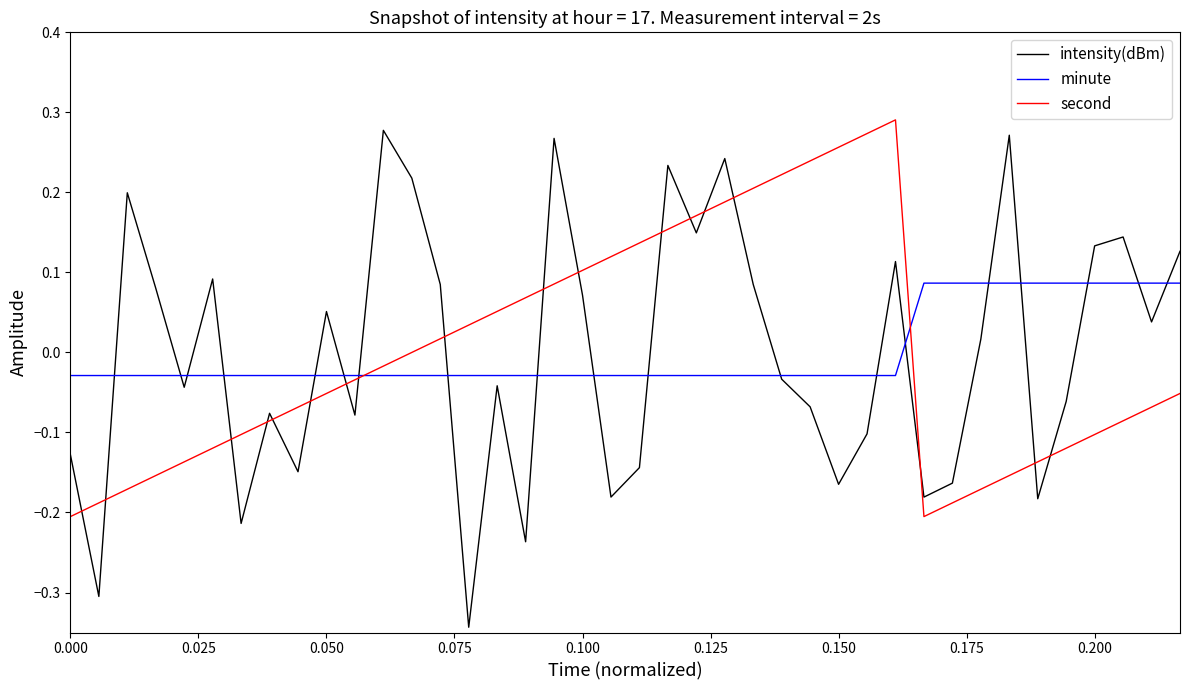

Does the chart display data point markers on the line(s)?

No